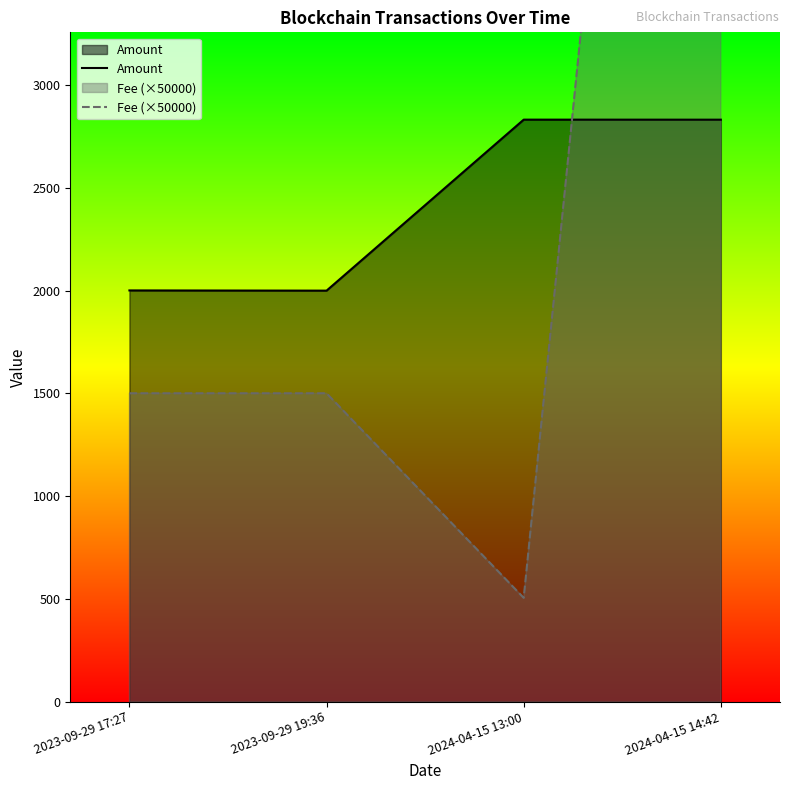

Reading left to right, transcribe all the data shown in this chart.

Amount: 2000.4	1999.3	2831.1	2830.9
Fee (×50000): 1500.0	1500.0	505.0	10000.0